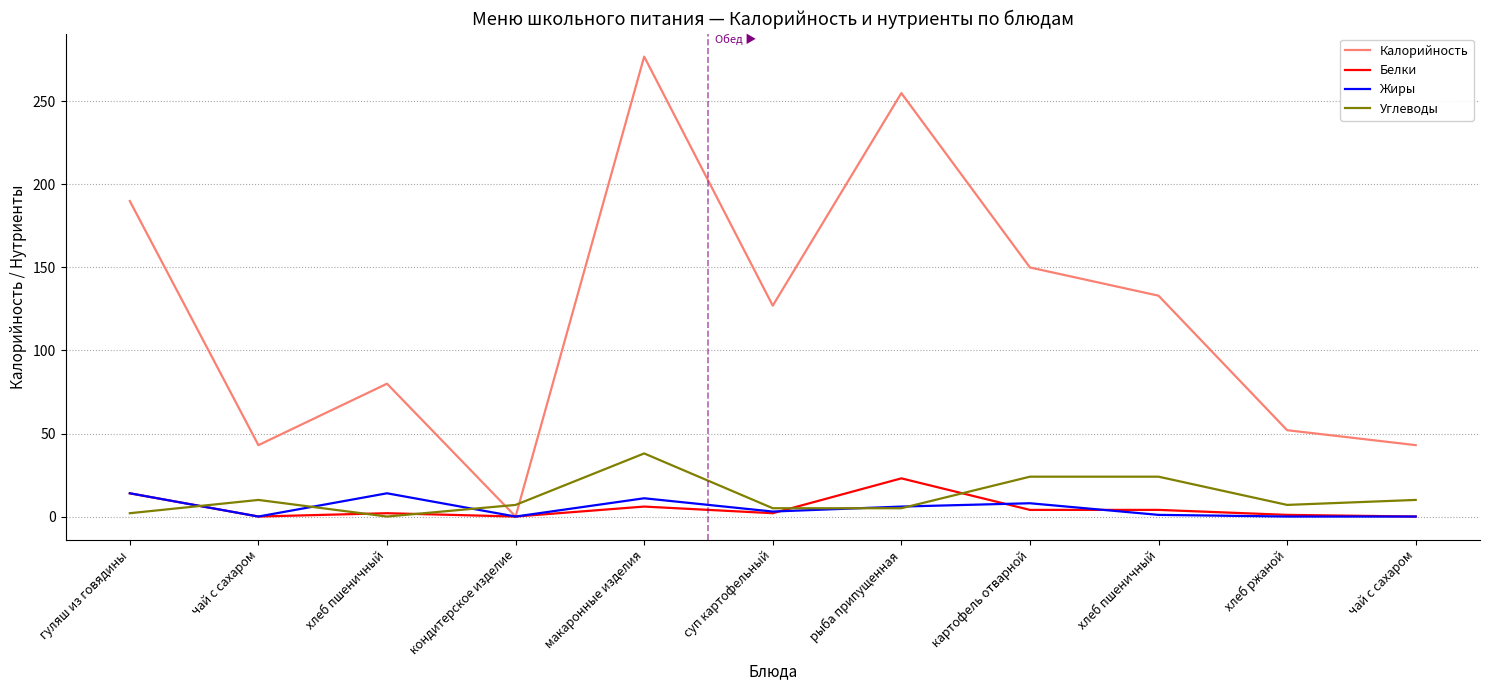

At how many categories does at least one series exceed 172?

3